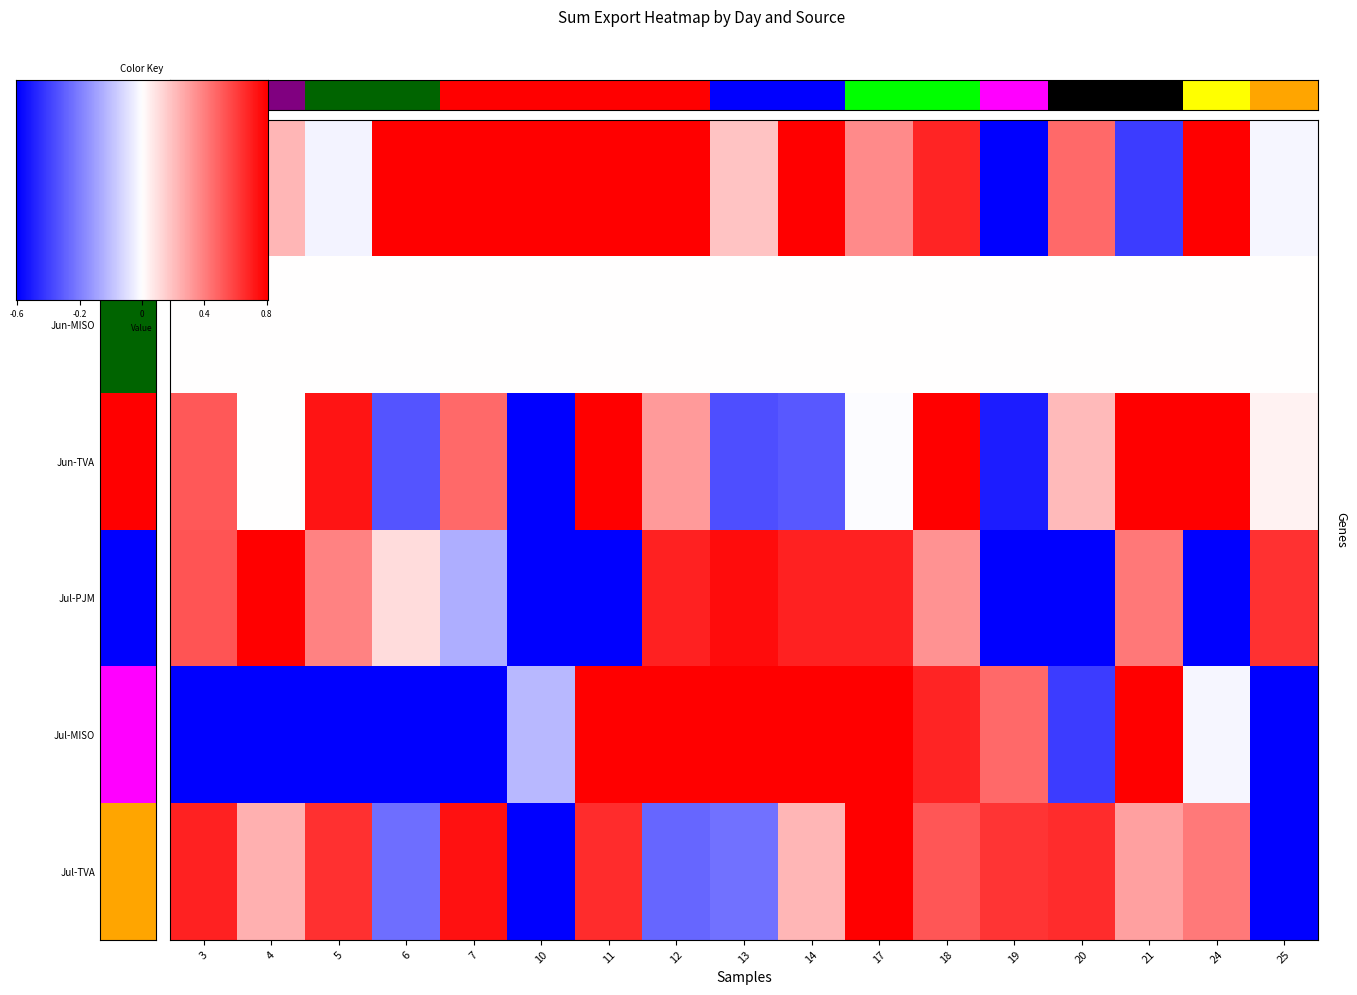

Is the value of Day_3 at 11 greater than the value of Day_1 at 10?

No